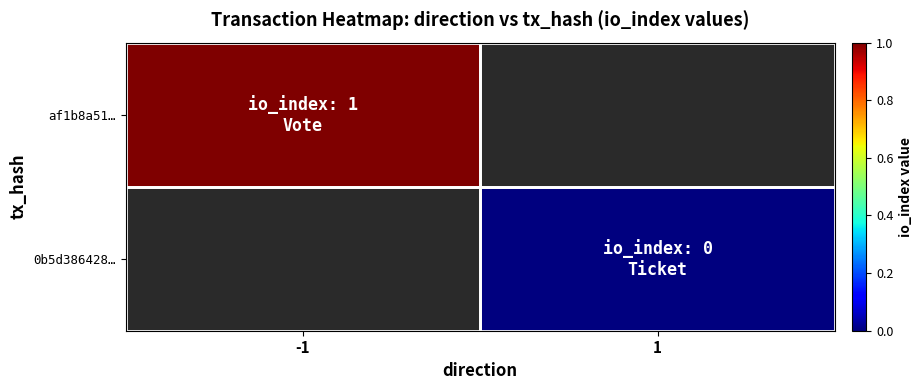

At which label is af1b8a51… closest to 1?

-1